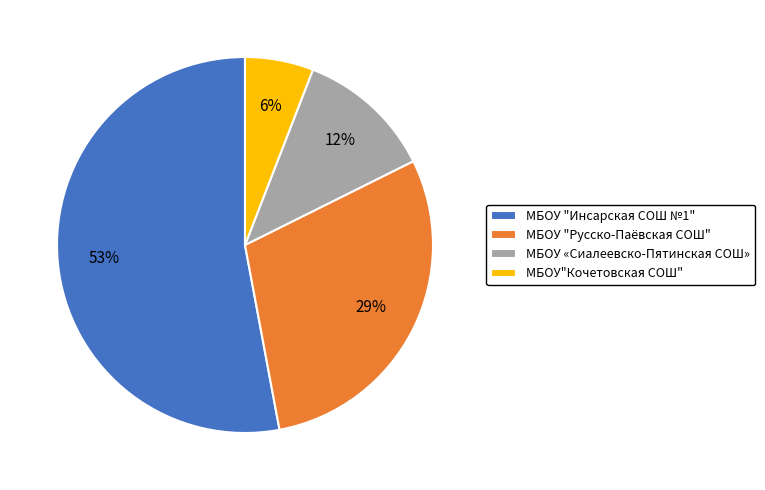

Do МБОУ"Кочетовская СОШ" and МБОУ «Сиалеевско-Пятинская СОШ» together represent more than half of the pie?

No